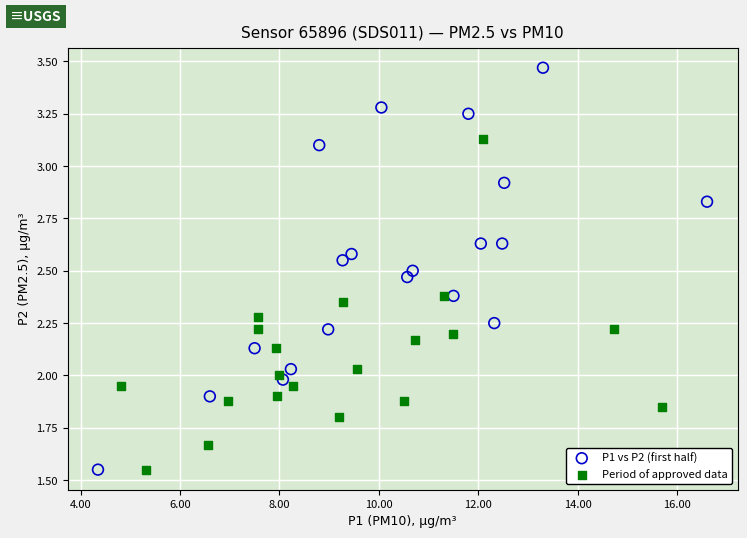

What are all the series names shown in the legend?

P1 vs P2 (first half), Period of approved data